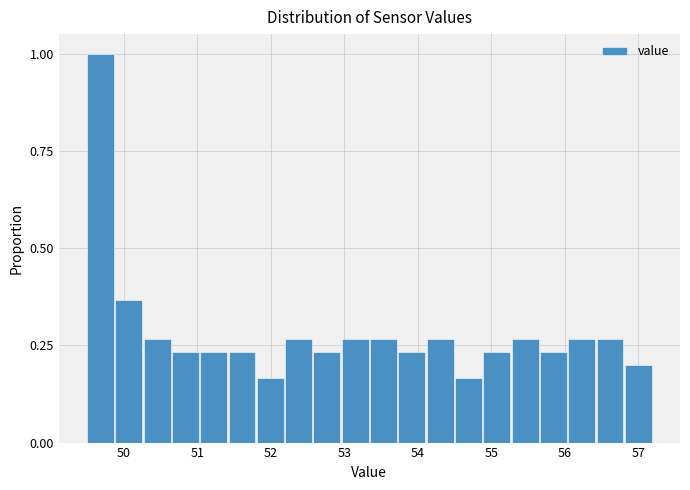

Around what value on the x-axis is the tallest bar? Give the approximate position of its centre, as read against the axis.

49.7